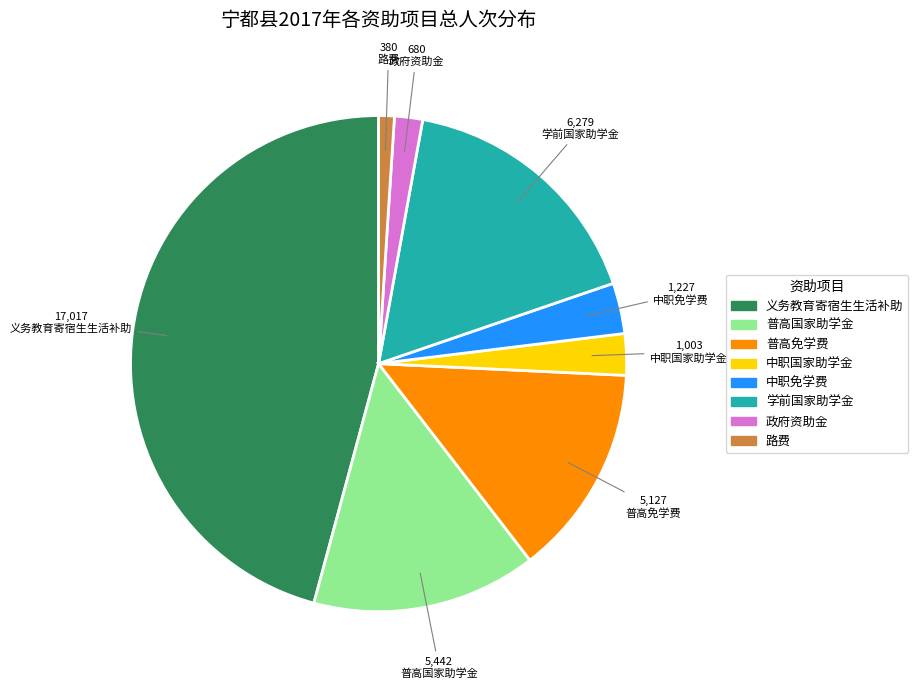

What is the largest slice in the pie chart?

义务教育寄宿生生活补助